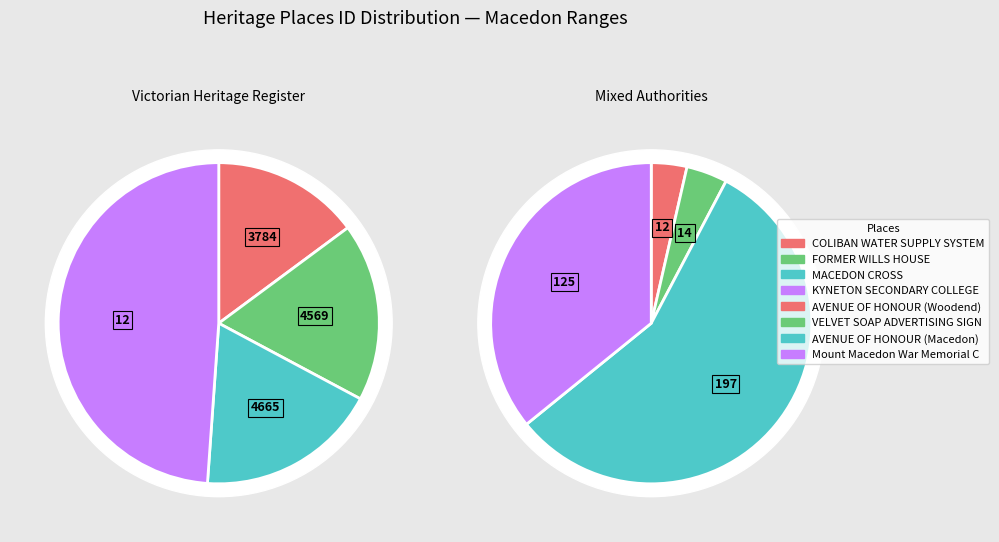

Count the number of slices in the pie.

8